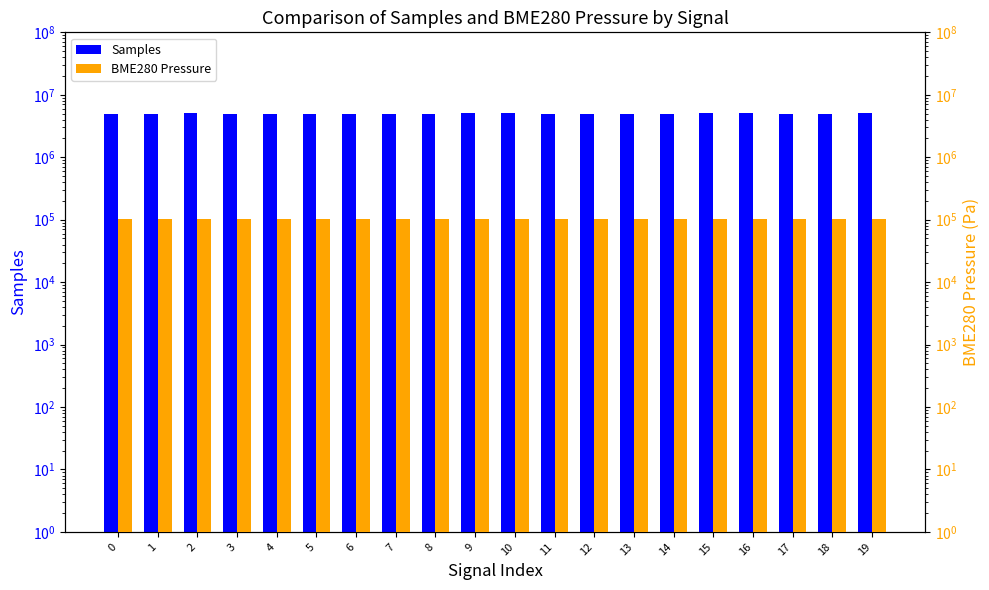

True or false: Samples has a value of 5013706.0 at 1.

True